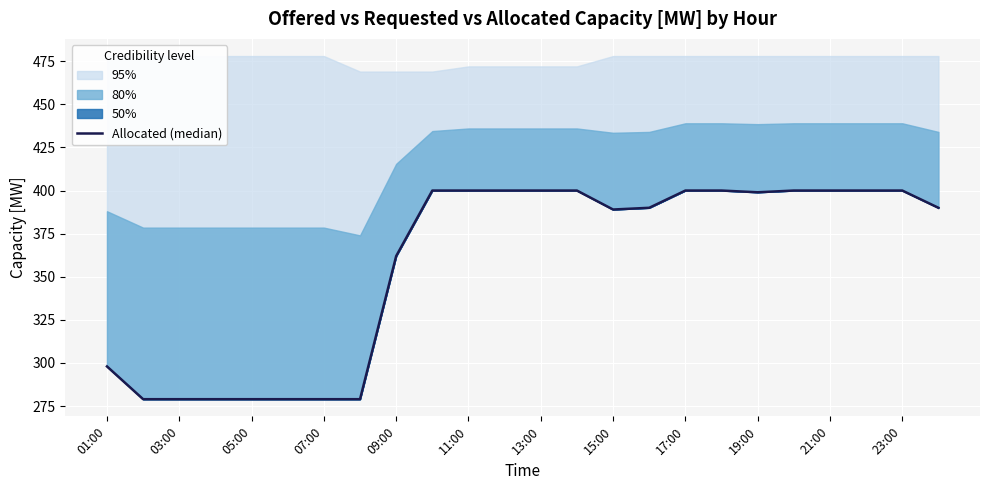

How many values are below 399?

12